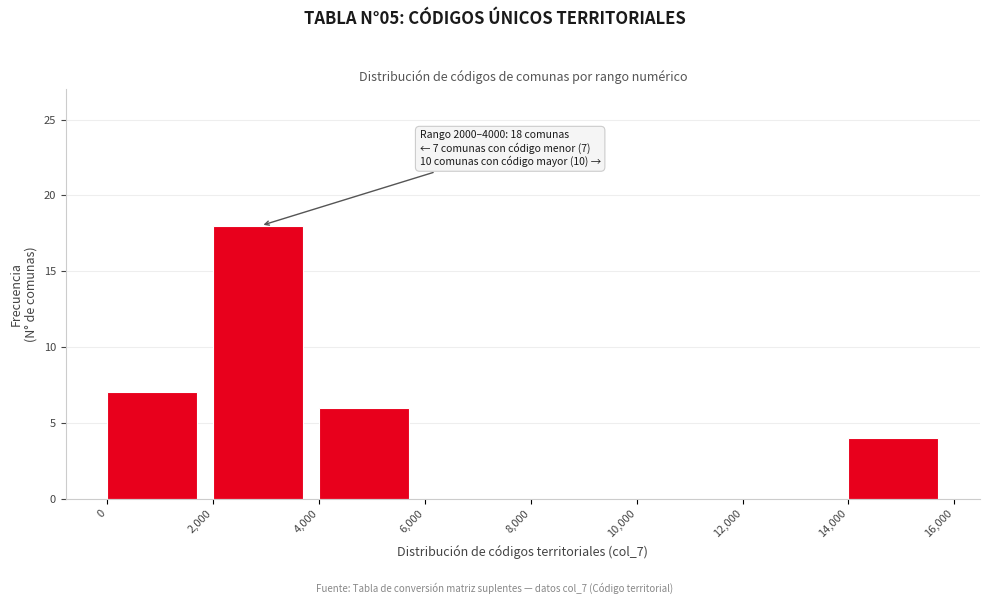

Over which range of the x-axis is the bar tallest?

2,000 to 4,000